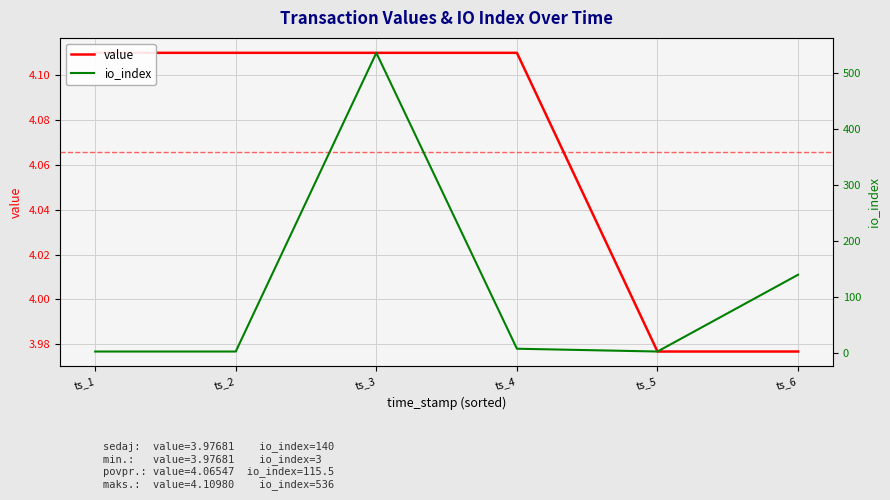

True or false: io_index has more than 2 interior local peaks.

False